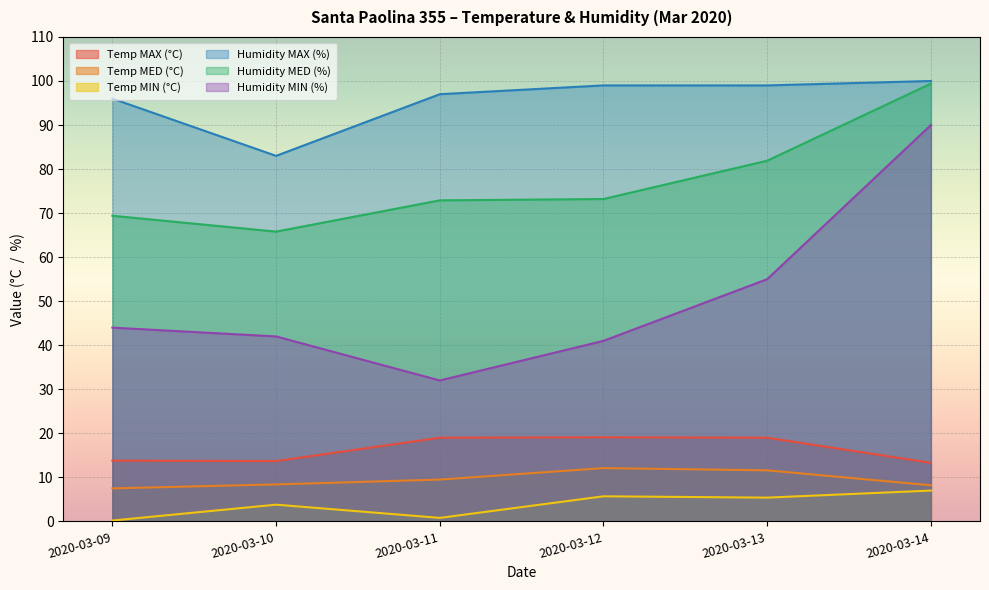

At which category does Temp MAX (°C) reach its first local peak?

2020-03-12